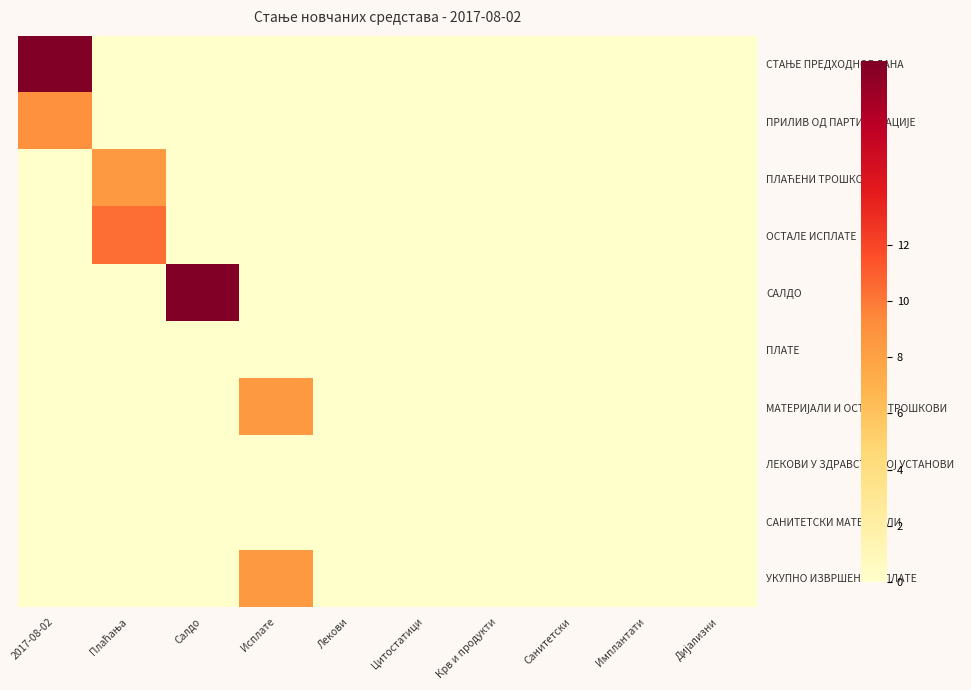

Which category has the highest value across all series?

2017-08-02